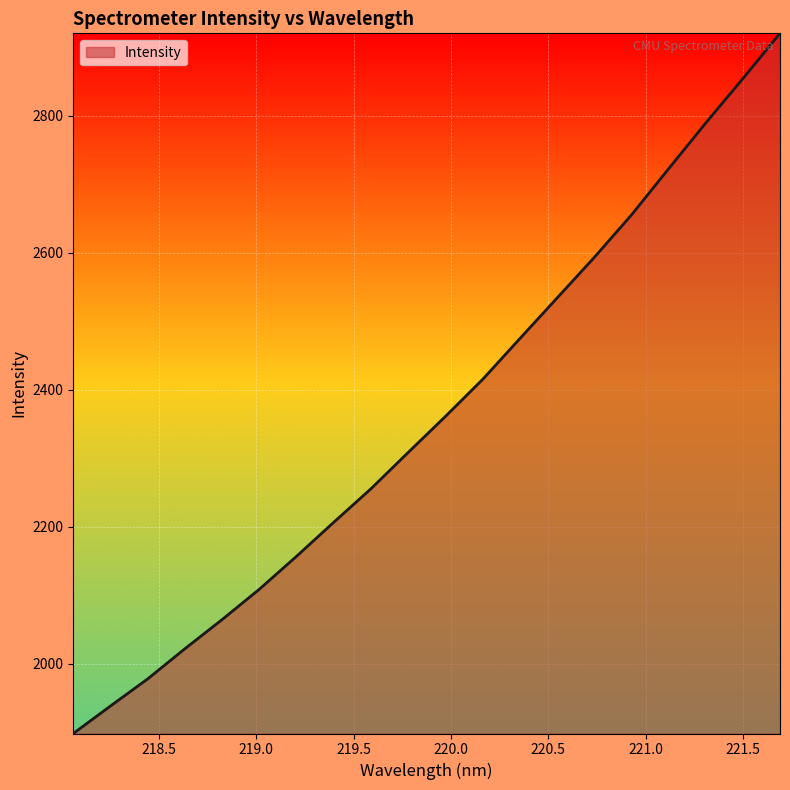

What is the maximum value shown in the chart?

2920.6